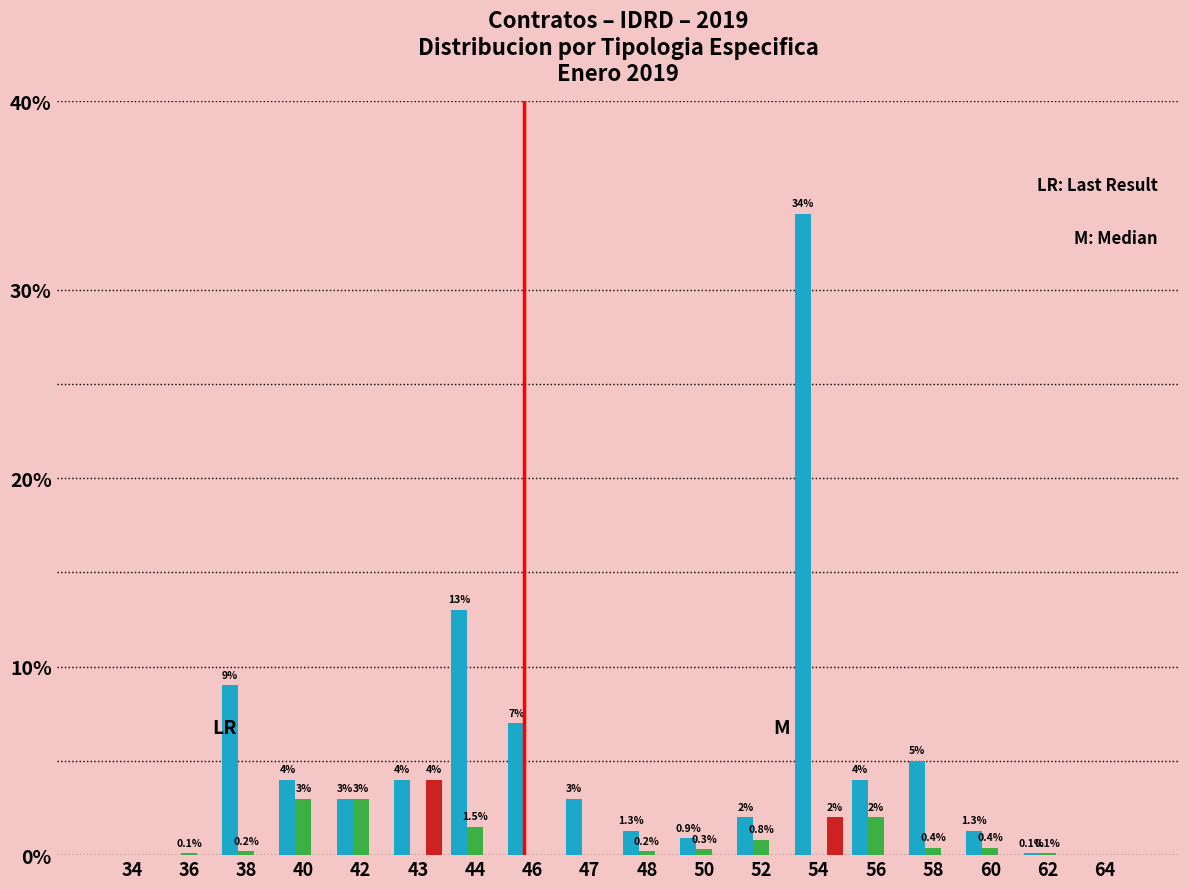

What is the greatest value displayed?

34.0